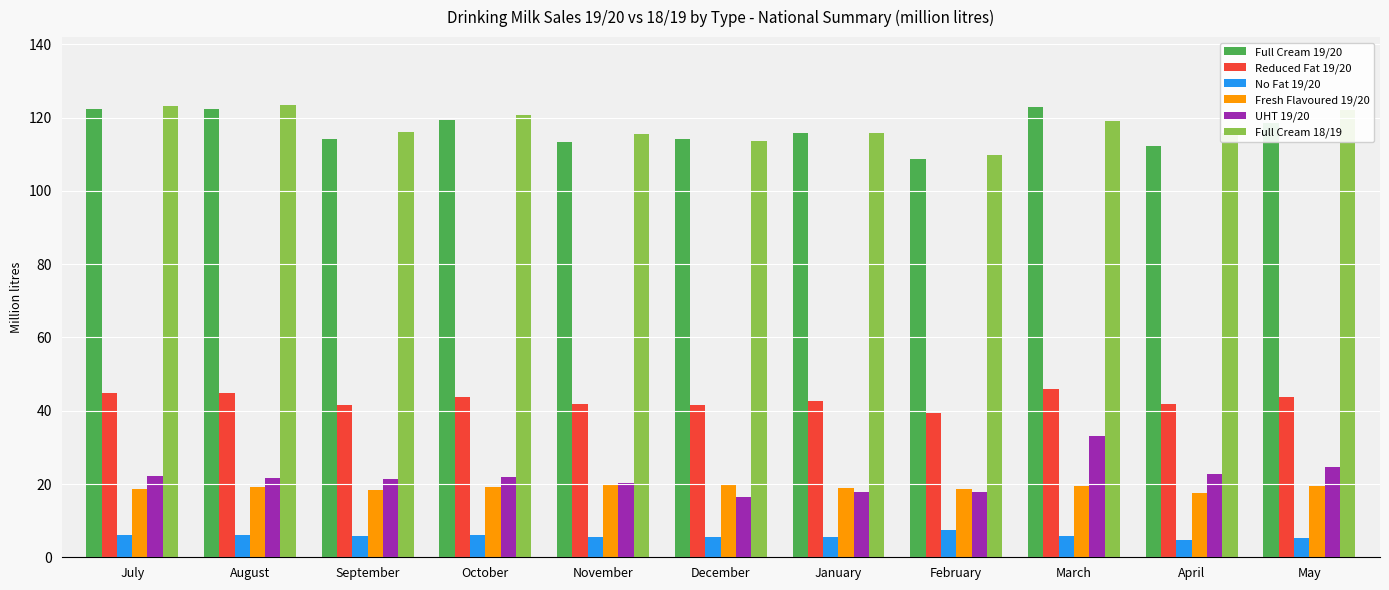

What is the minimum value for No Fat 19/20?

4.8